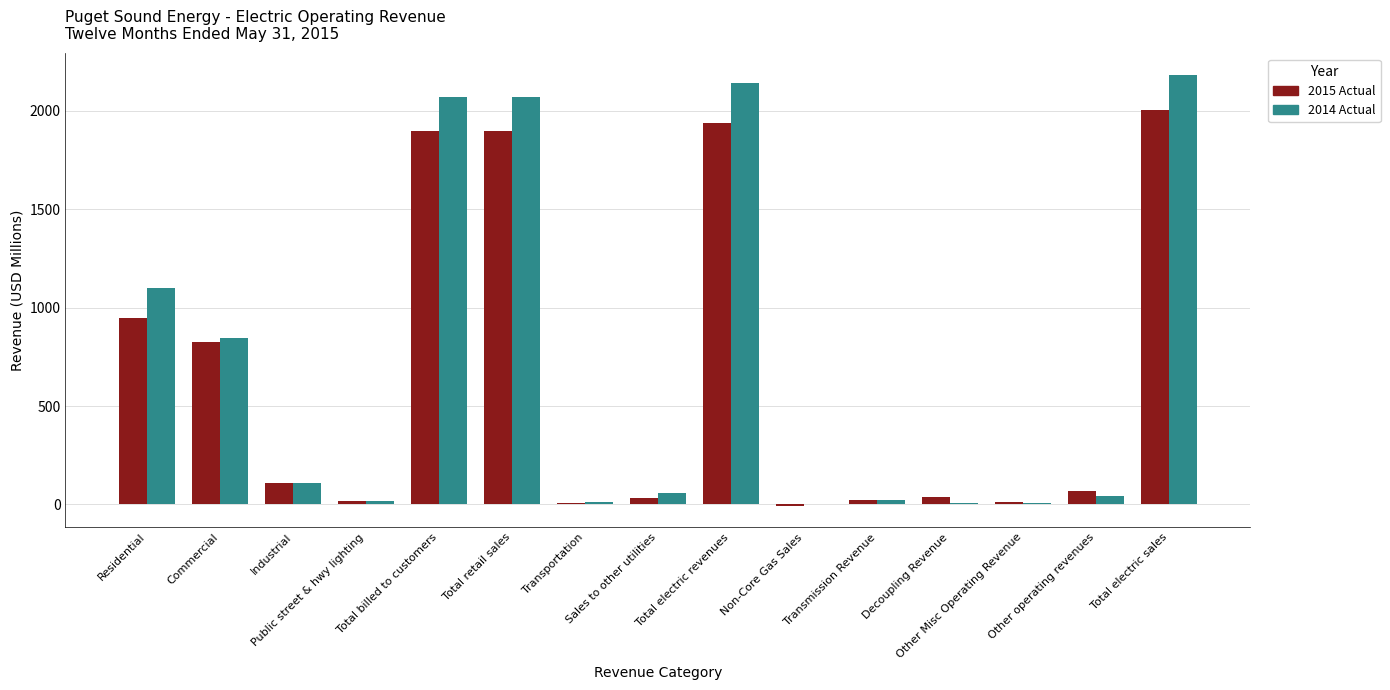

What is the sum of all 2015 Actual values?

9817.1